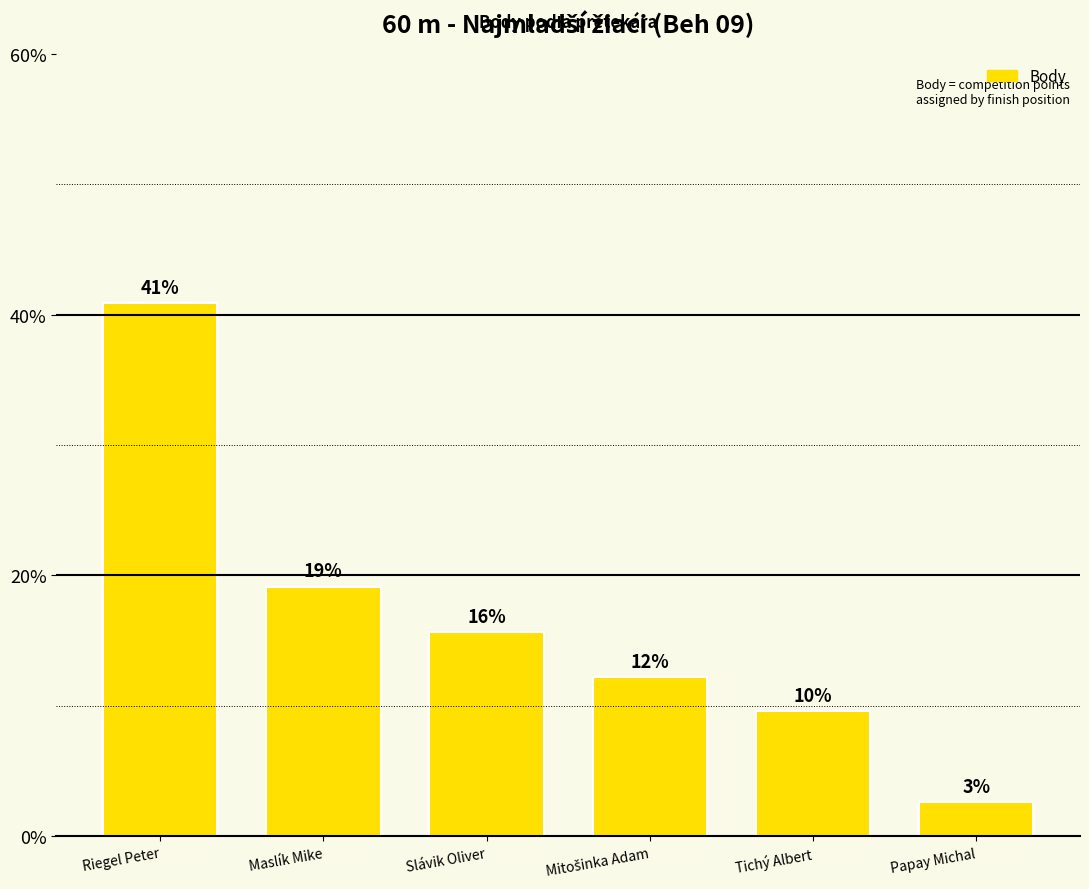

Reading left to right, what are all the values shown in this chart?

40.9	19.1	15.7	12.2	9.6	2.6